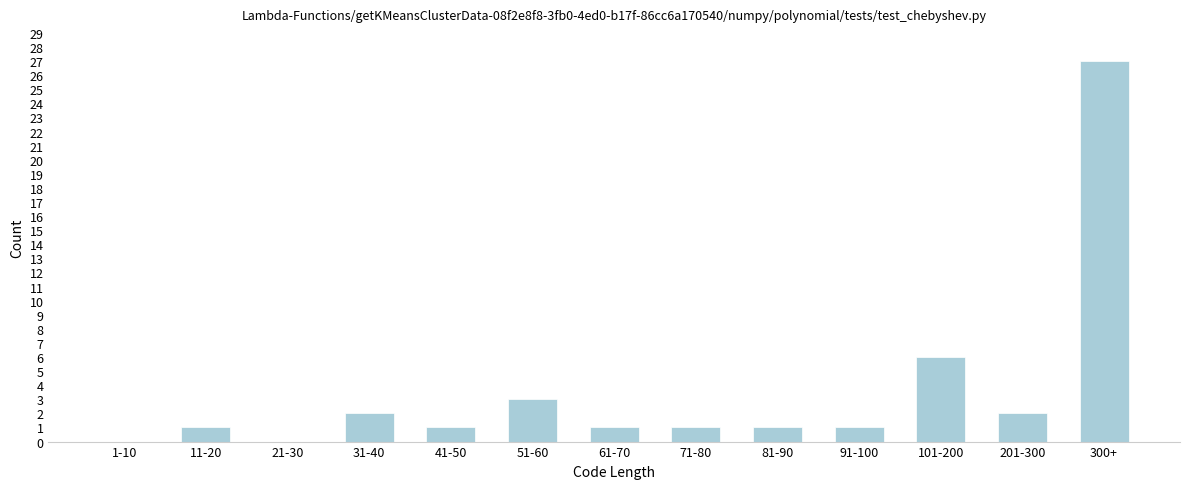

Reading left to right, list all the values displayed in this chart.

1-10=0	11-20=1	21-30=0	31-40=2	41-50=1	51-60=3	61-70=1	71-80=1	81-90=1	91-100=1	101-200=6	201-300=2	300+=27